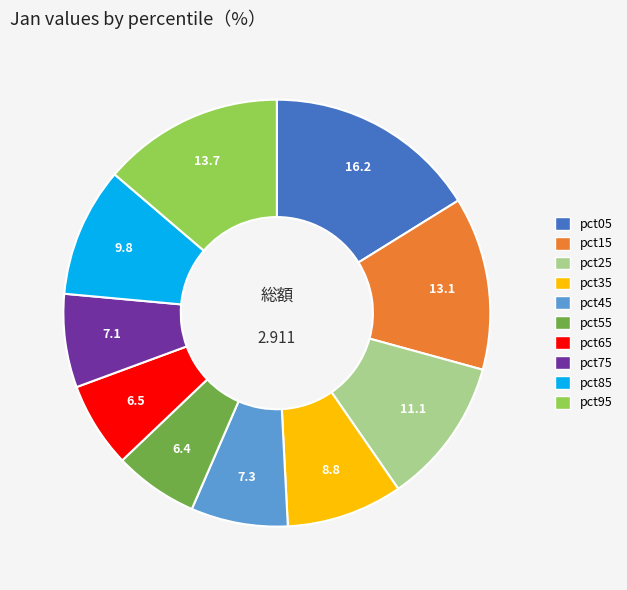

Is there any slice that represents more than half of the pie?

No